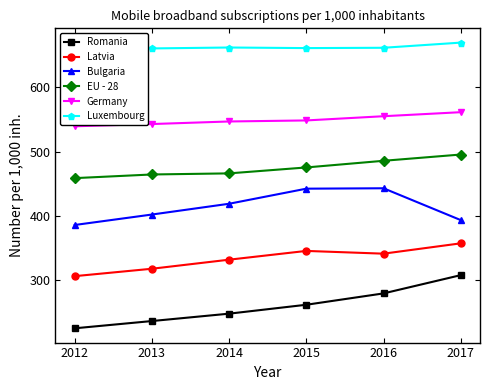

The value of Luxembourg at 2016 is 661.9. True or false?

True